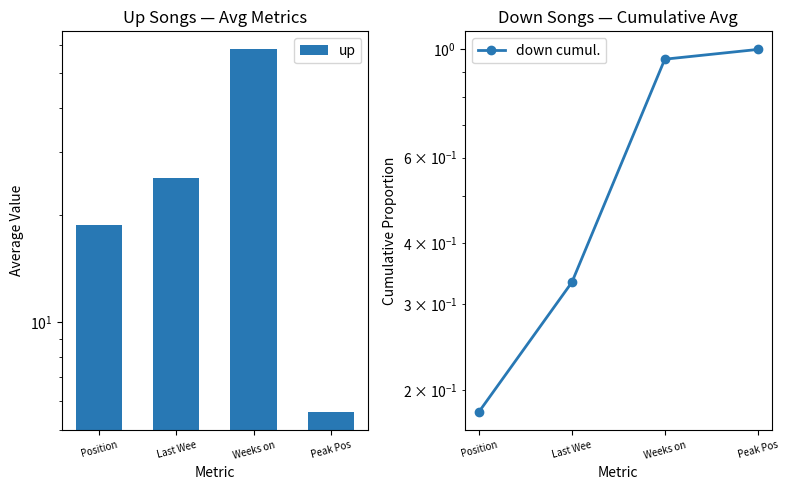

Is it true that down cumul. equals 0.1 at Position?

False